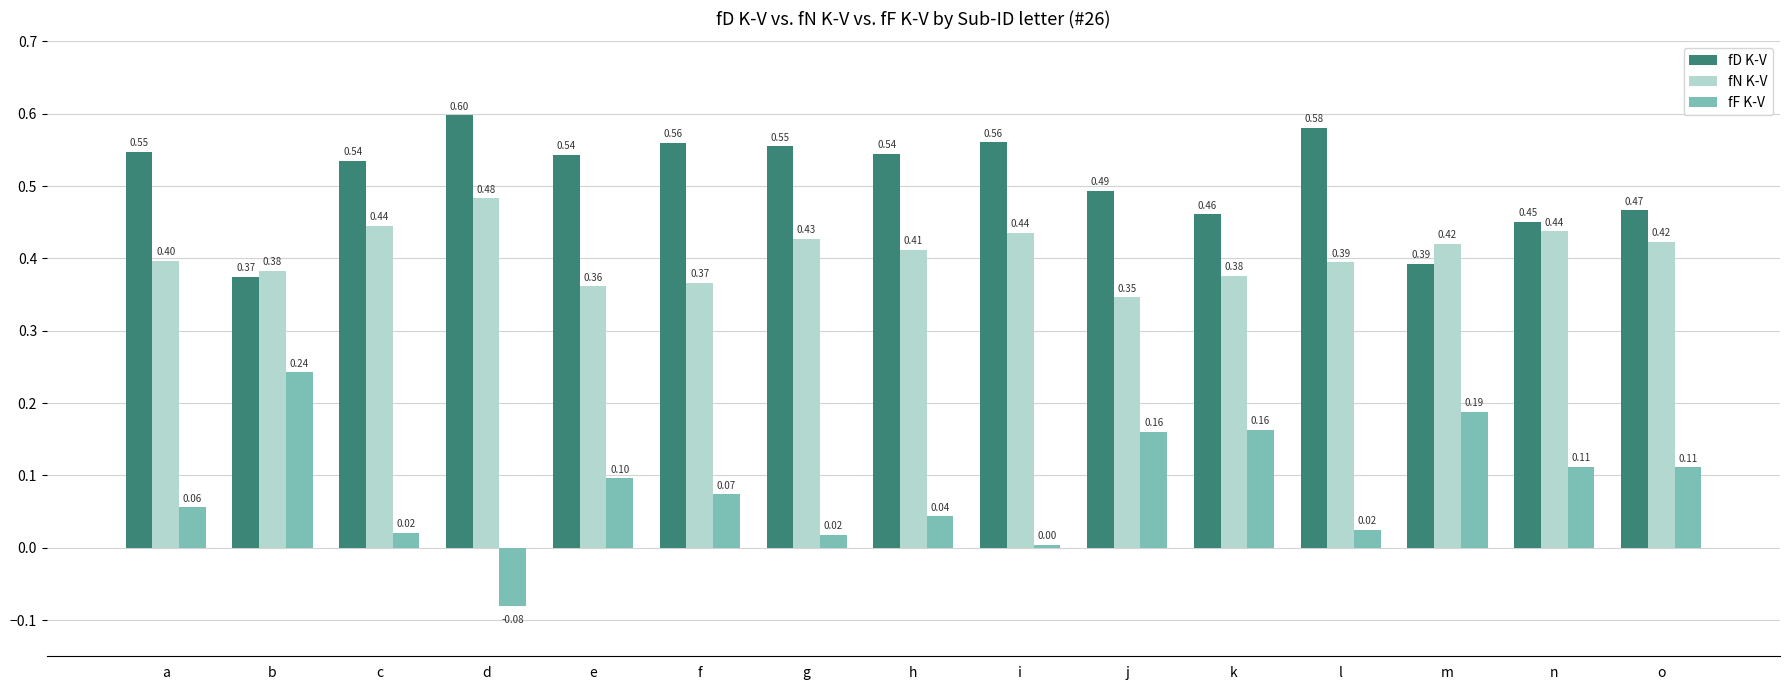

What is the sum of the fD K-V values at h and b?

0.9